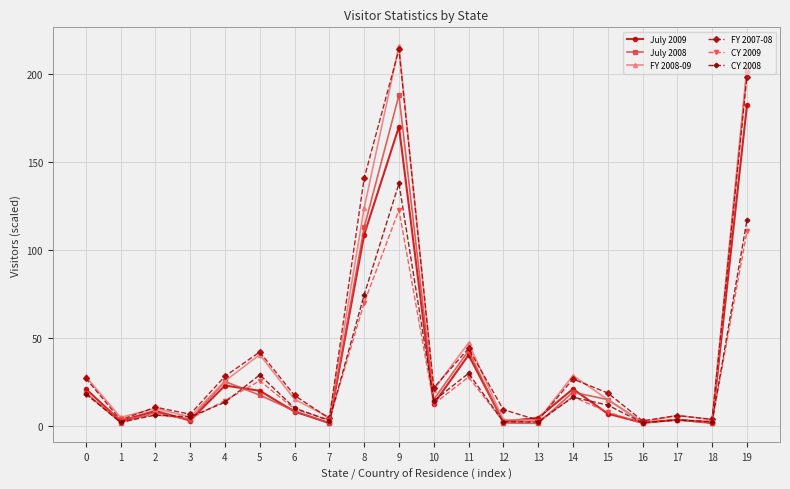

Which series changed the most between 3 and 14?

FY 2008-09